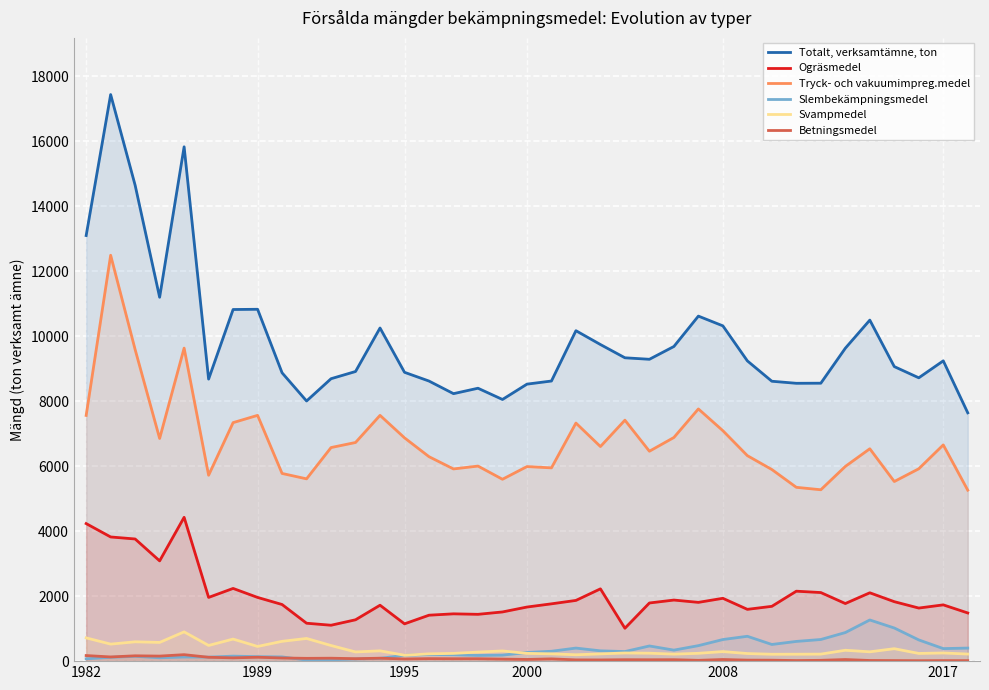

What is the greatest value displayed?

17439